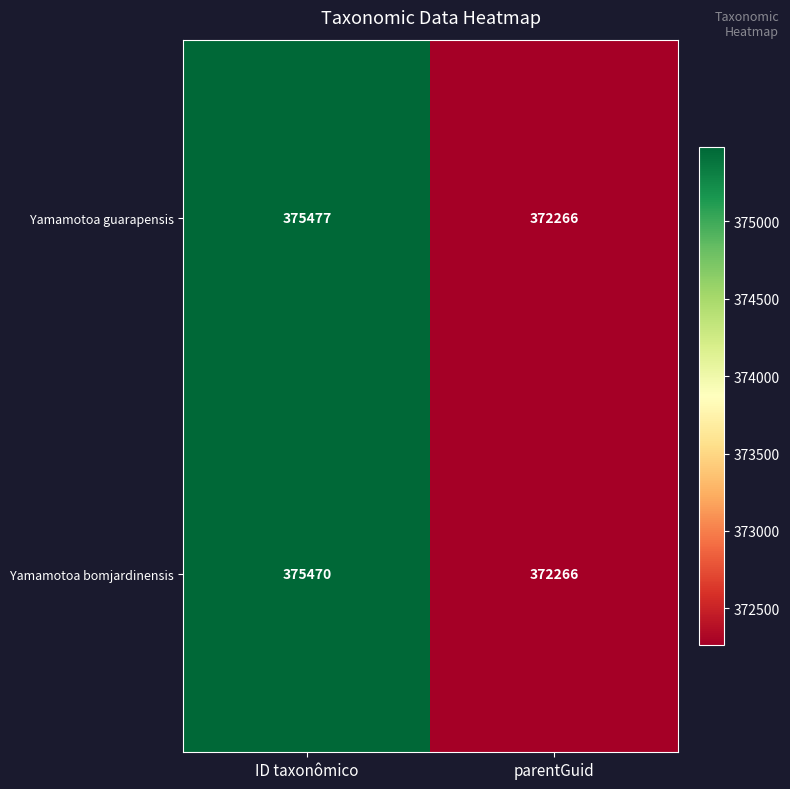

At which label does Yamamotoa bomjardinensis reach its peak?

ID taxonômico